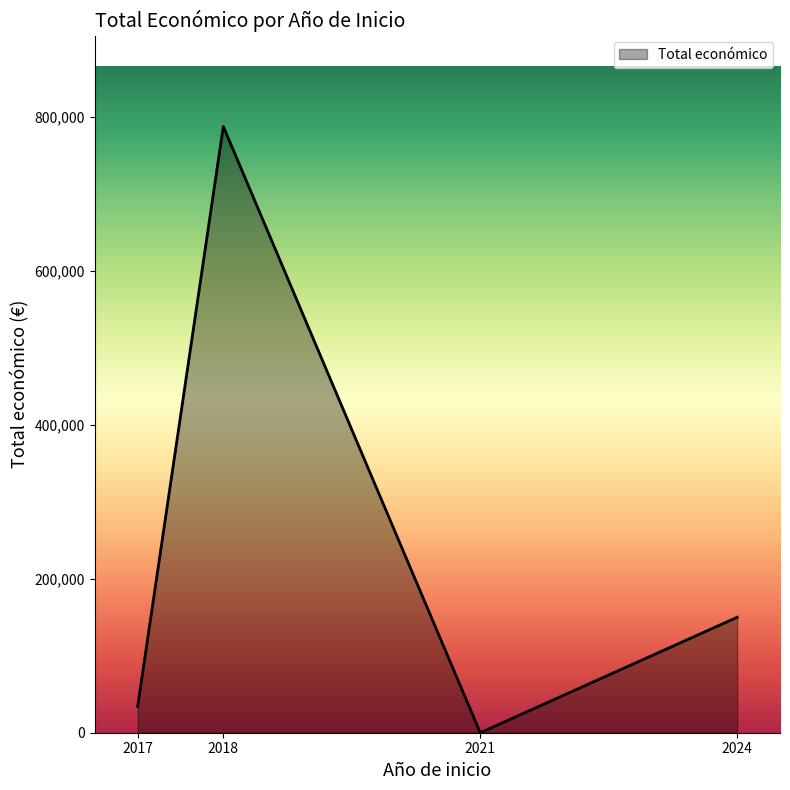

Is it true that the value at 2021 is -257512?

False